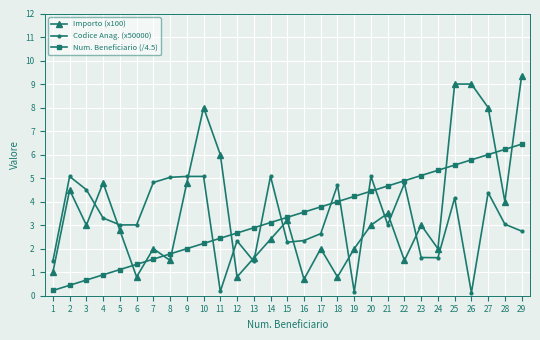

Which series has the largest range (max minus min)?

Importo (x100)